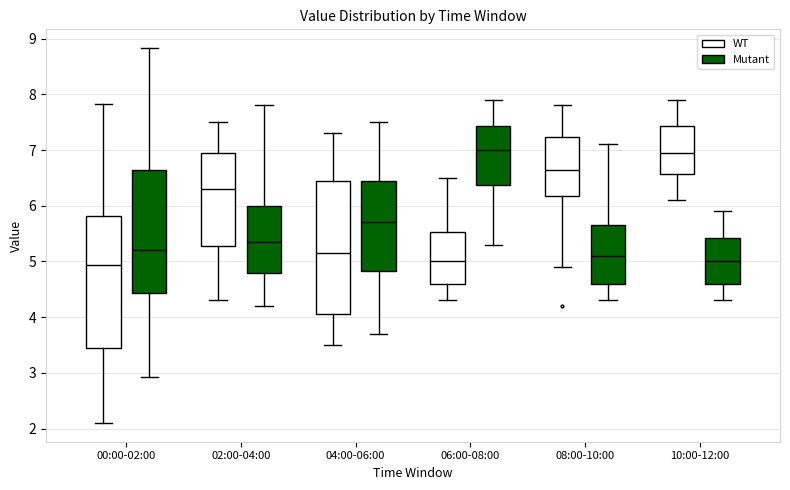

Reading left to right, transcribe this box plot: for each box, give where its median line is, the range the box spans, and where its two whiskers end, as read against the y-axis. The values are not printed on the chart, so give them approximately, as read against the axis.

00:00-02:00 (WT): median 4.9, box 3.5 to 5.8, whiskers 2.1 to 7.8
00:00-02:00 (Mutant): median 5.2, box 4.4 to 6.6, whiskers 2.9 to 8.8
02:00-04:00 (WT): median 6.3, box 5.3 to 7.0, whiskers 4.3 to 7.5
02:00-04:00 (Mutant): median 5.4, box 4.8 to 6.0, whiskers 4.2 to 7.8
04:00-06:00 (WT): median 5.2, box 4.1 to 6.5, whiskers 3.5 to 7.3
04:00-06:00 (Mutant): median 5.7, box 4.8 to 6.5, whiskers 3.7 to 7.5
06:00-08:00 (WT): median 5.0, box 4.6 to 5.5, whiskers 4.3 to 6.5
06:00-08:00 (Mutant): median 7.0, box 6.4 to 7.4, whiskers 5.3 to 7.9
08:00-10:00 (WT): median 6.7, box 6.2 to 7.2, whiskers 4.9 to 7.8
08:00-10:00 (Mutant): median 5.1, box 4.6 to 5.7, whiskers 4.3 to 7.1
10:00-12:00 (WT): median 7.0, box 6.6 to 7.4, whiskers 6.1 to 7.9
10:00-12:00 (Mutant): median 5.0, box 4.6 to 5.4, whiskers 4.3 to 5.9